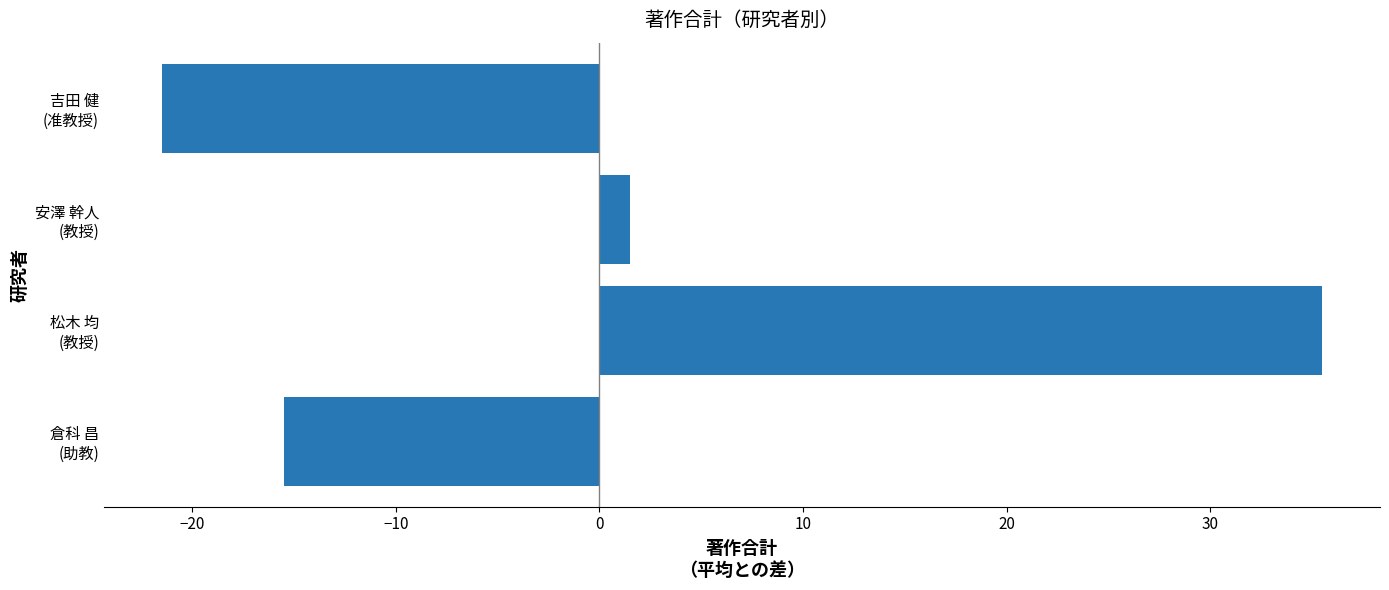

What is the difference between the maximum and minimum values?

57.0